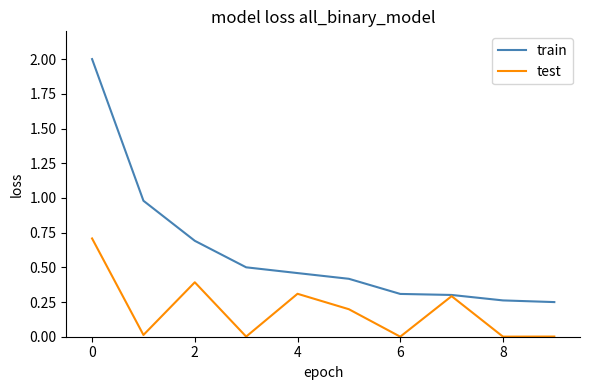

Which series has the widest spread of values?

train